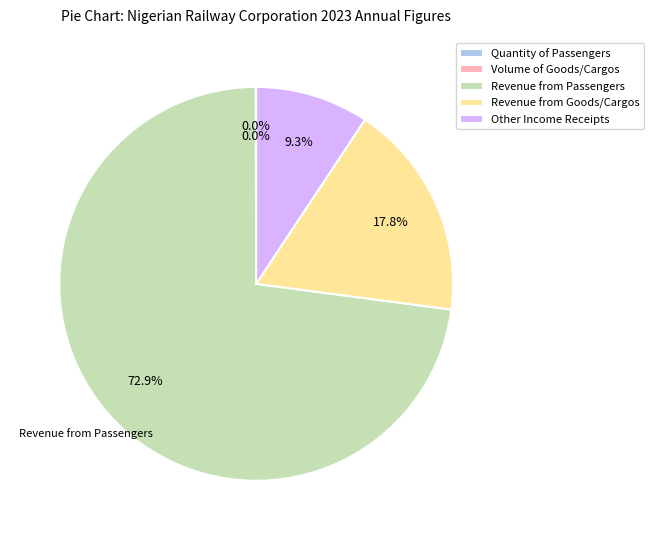

Is there a majority slice in this chart?

Yes